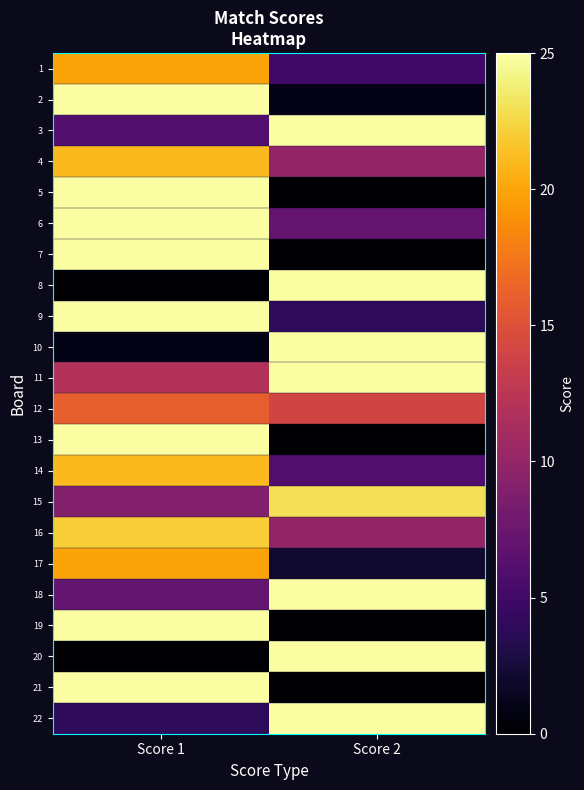

Reading left to right, what are all the values shown in this chart?

1: Score 1=20	Score 2=5
2: Score 1=25	Score 2=1
3: Score 1=6	Score 2=25
4: Score 1=21	Score 2=10
5: Score 1=25	Score 2=0
6: Score 1=25	Score 2=7
7: Score 1=25	Score 2=0
8: Score 1=0	Score 2=25
9: Score 1=25	Score 2=4
10: Score 1=1	Score 2=25
11: Score 1=12	Score 2=25
12: Score 1=16	Score 2=14
13: Score 1=25	Score 2=0
14: Score 1=21	Score 2=6
15: Score 1=9	Score 2=23
16: Score 1=22	Score 2=10
17: Score 1=20	Score 2=2
18: Score 1=7	Score 2=25
19: Score 1=25	Score 2=0
20: Score 1=0	Score 2=25
21: Score 1=25	Score 2=0
22: Score 1=4	Score 2=25